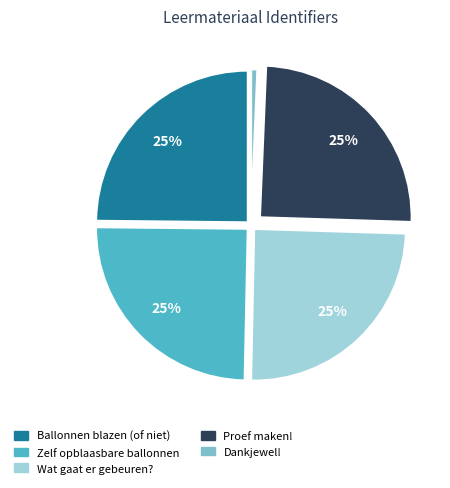

Which category has the smallest portion of the pie?

Dankjewel!